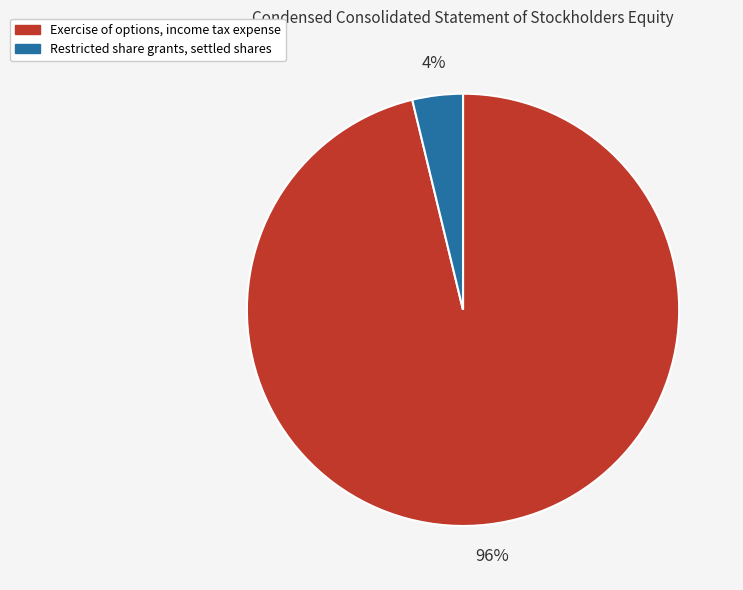

Is the sum of Exercise of options, income tax expense and Restricted share grants, settled shares greater than half?

Yes